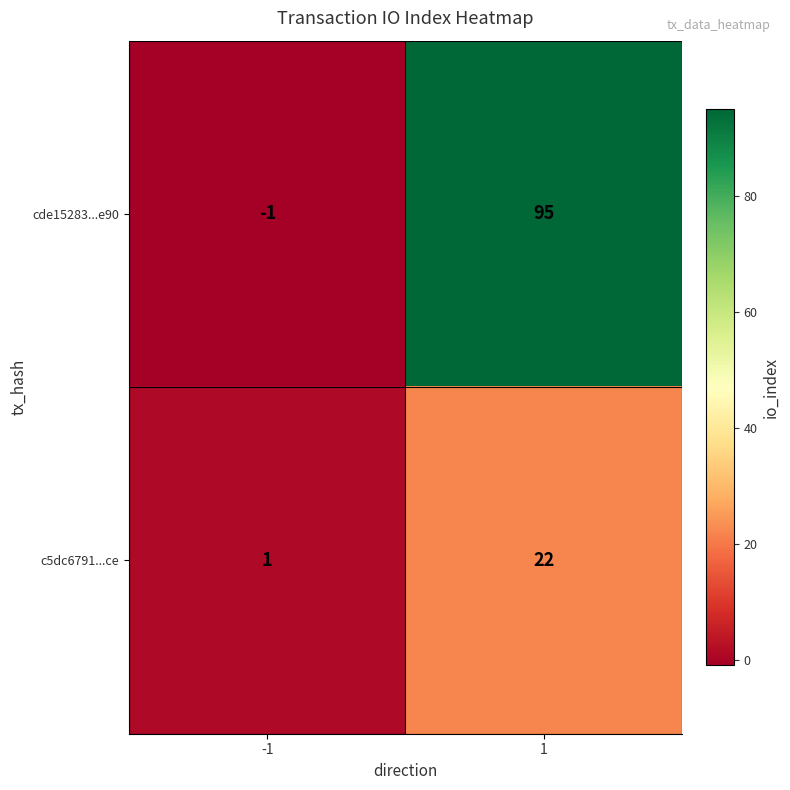

Which label corresponds to the largest value in the chart?

1